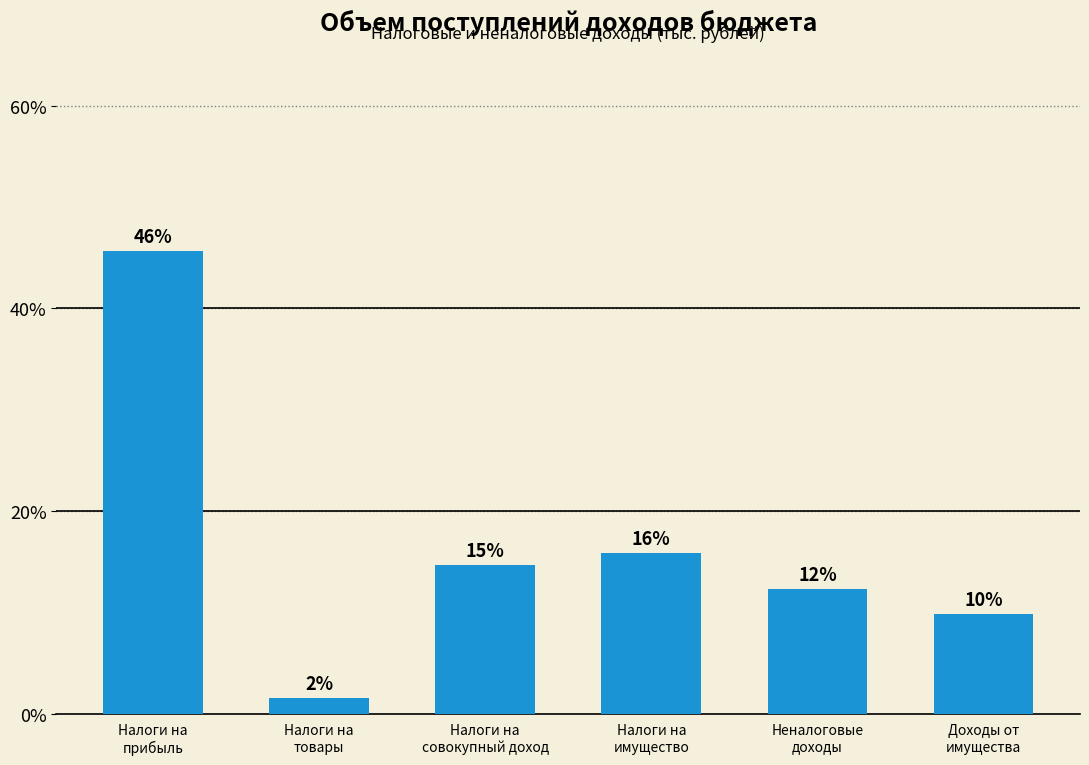

Are the bars horizontal?

No